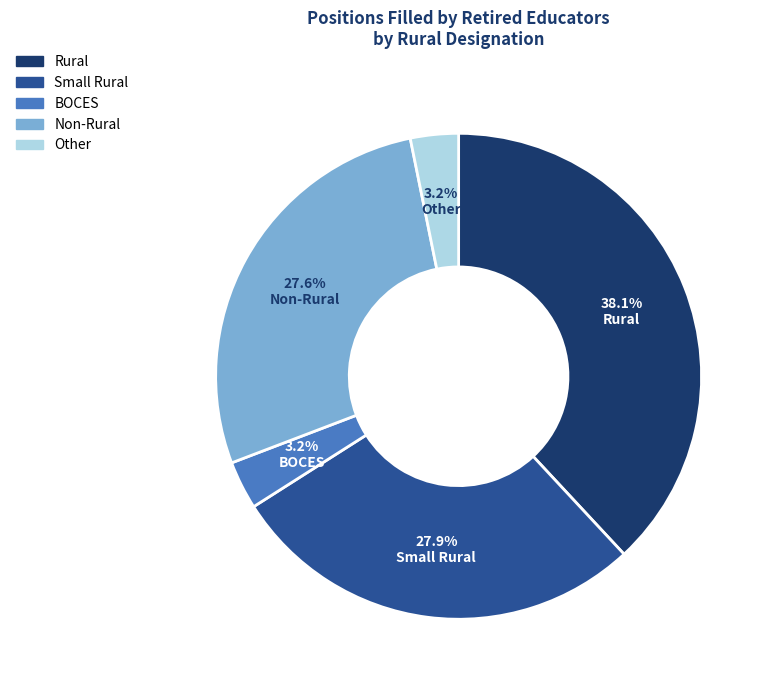

What percentage do Other and Rural together represent?

41.3%